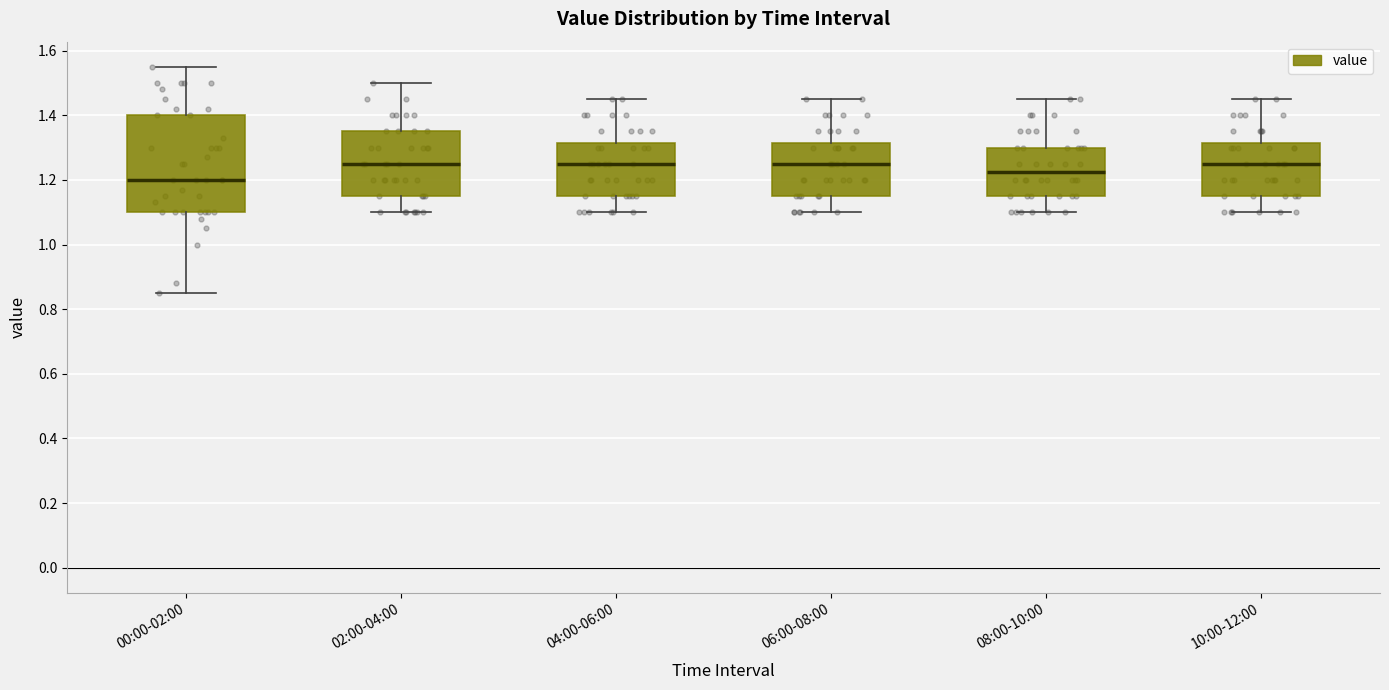

Comparing the boxes themselves (not the whiskers), which one is the tallest?

00:00-02:00